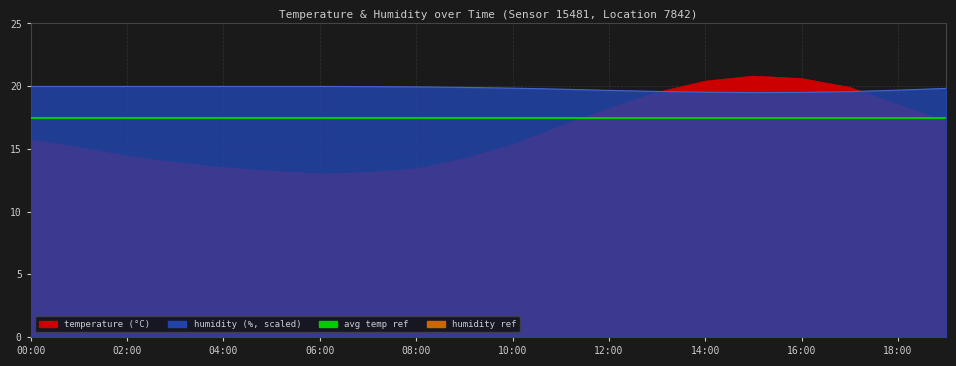

What is the total value across all series at 08:00?

116.5